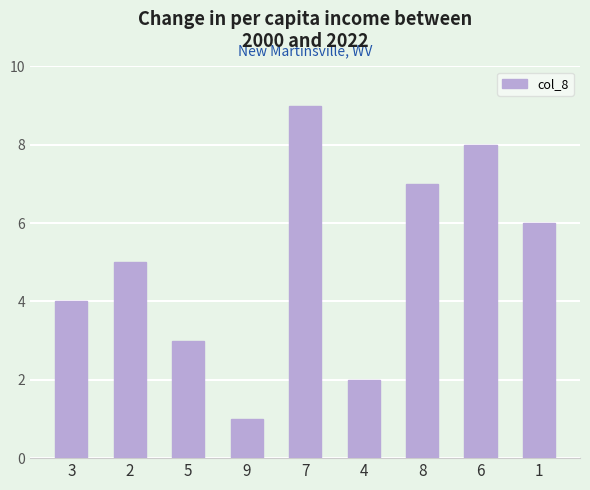

What is the difference between the second highest and second lowest values?

6